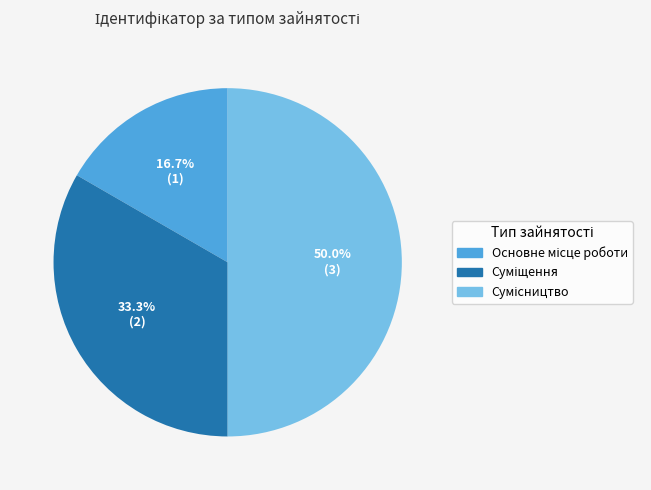

How many slices are in this pie chart?

3